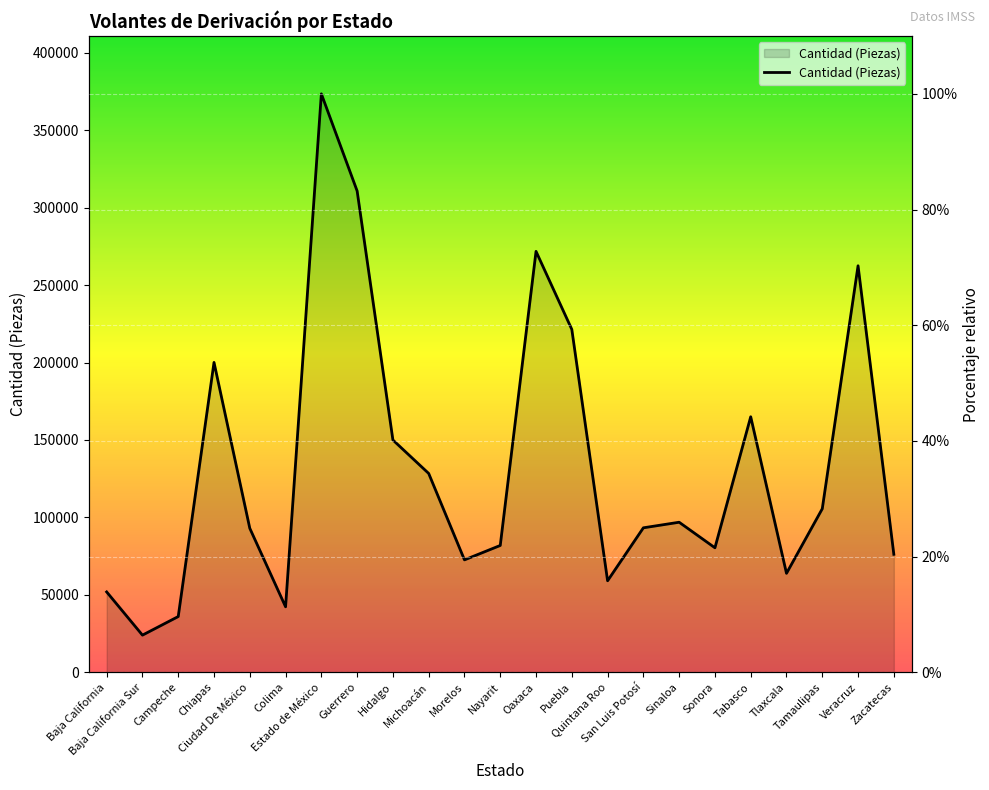

What is the difference between the maximum and minimum values?

93.6